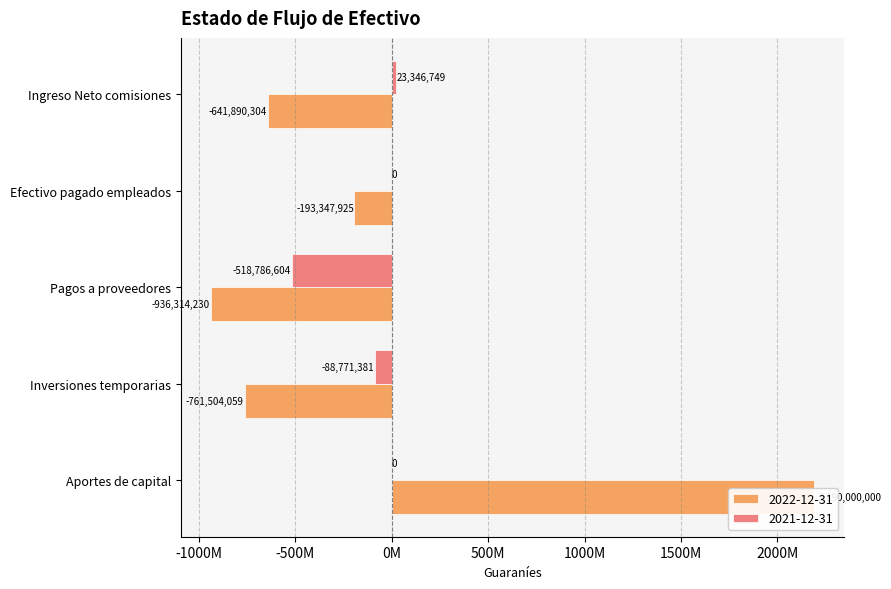

How many data points in 2021-12-31 are above 0?

1